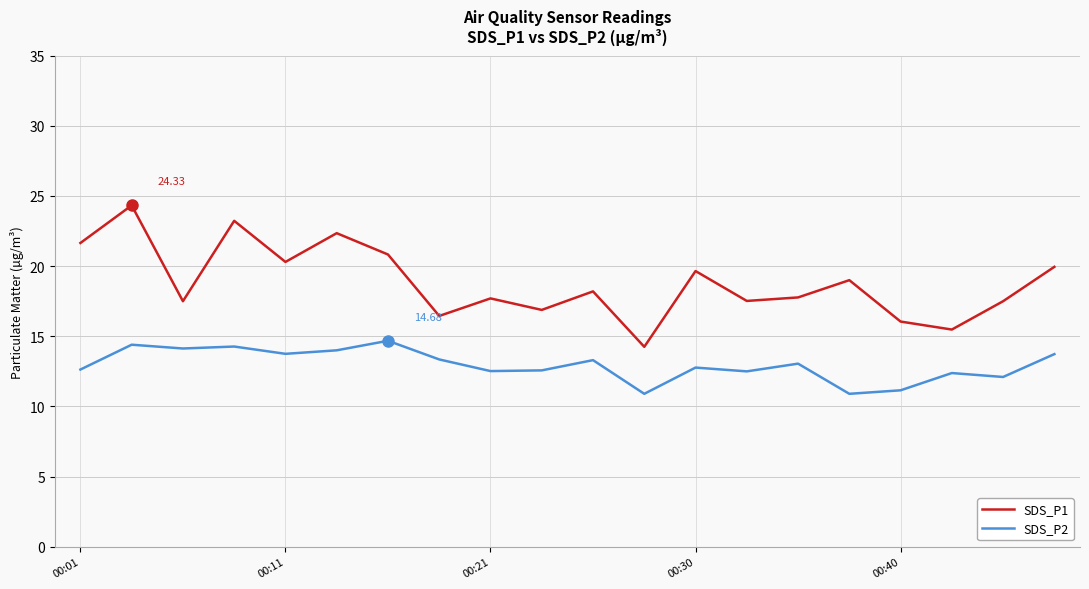

True or false: SDS_P1 and SDS_P2 cross at least once.

False